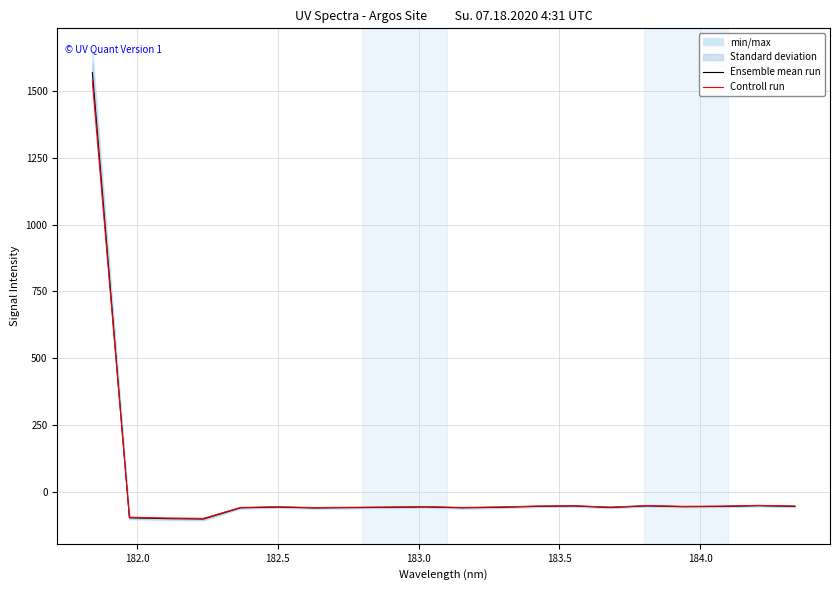

What is the minimum value for Ensemble mean run?

-101.8